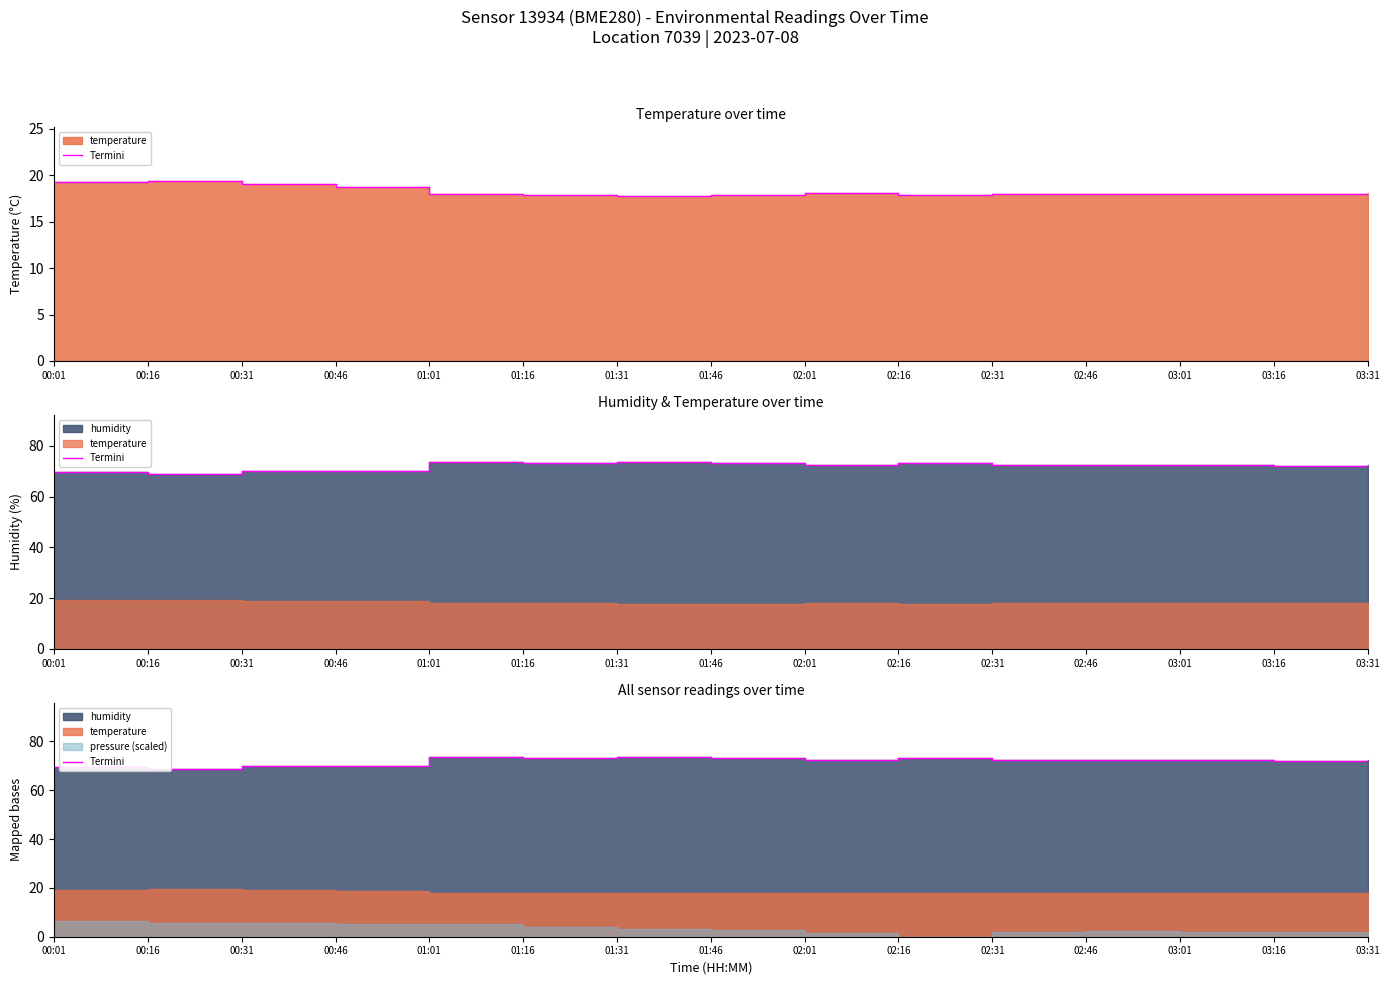

What is the value of the 6th point from the left?

73.3